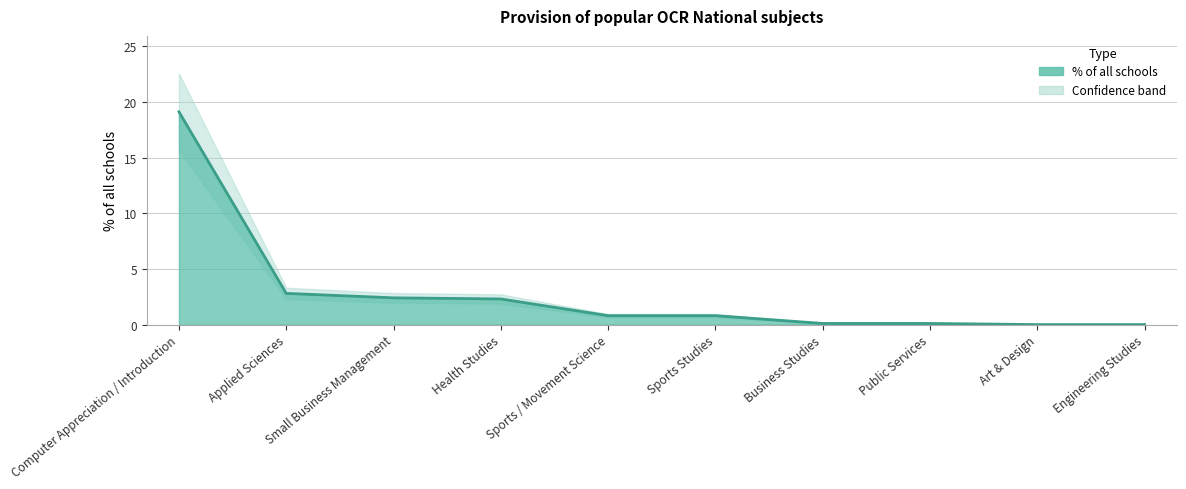

What is the change in value from Small Business Management to Sports Studies?

-1.6